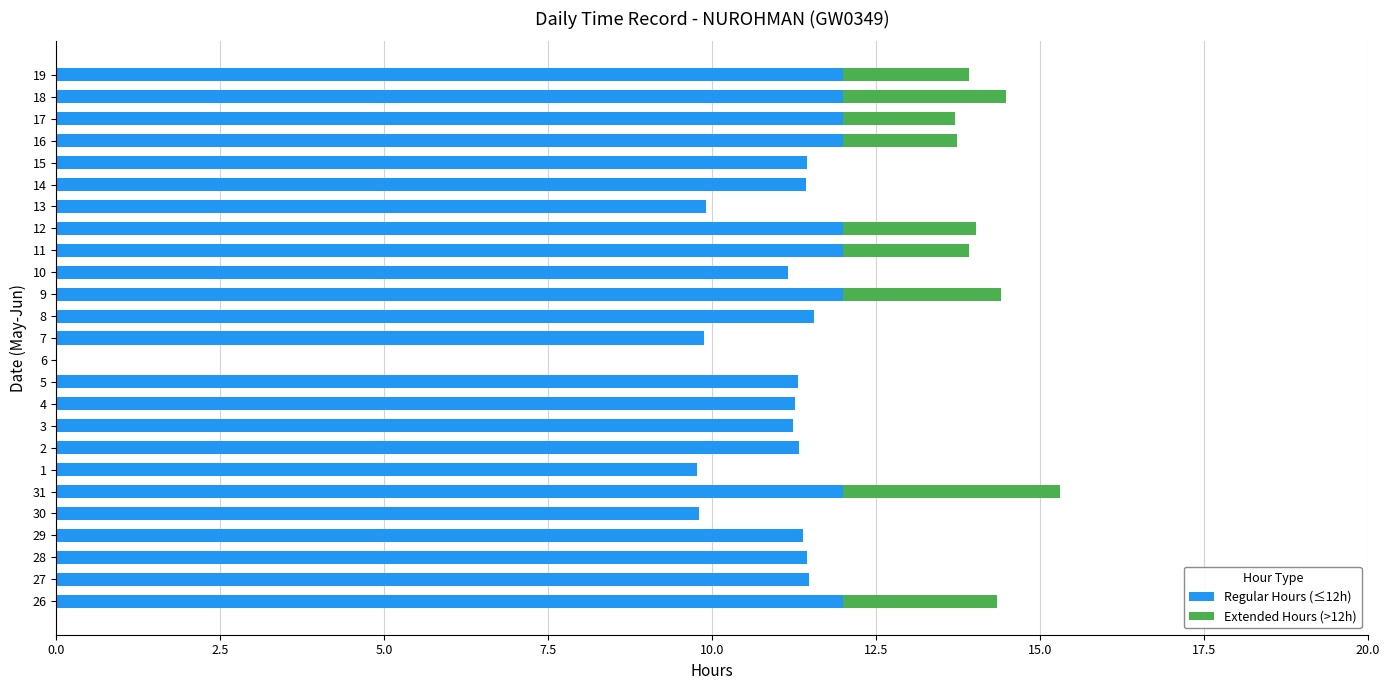

True or false: Regular Hours (≤12h) has a value of 4.2 at 6.

False